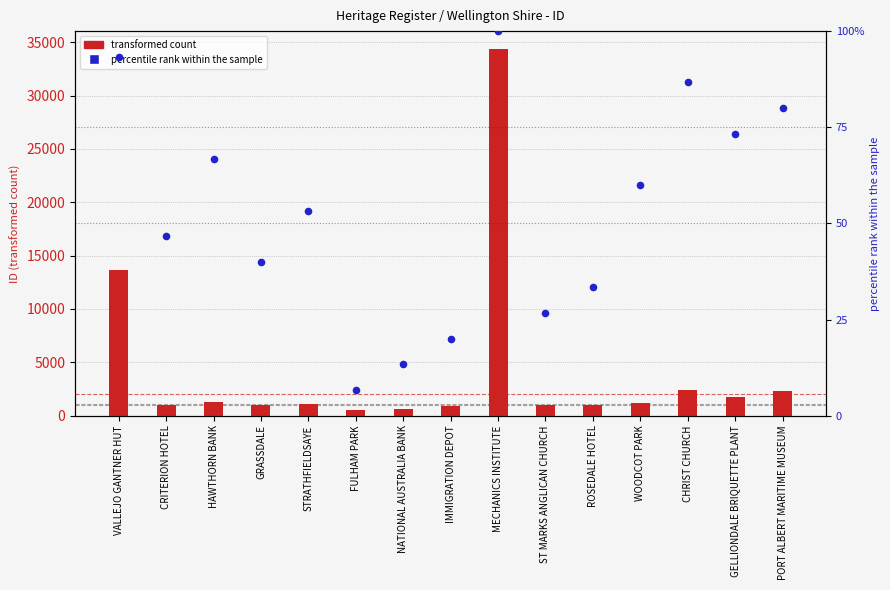

What is the total value across all series at WOODCOT PARK?

1207.0